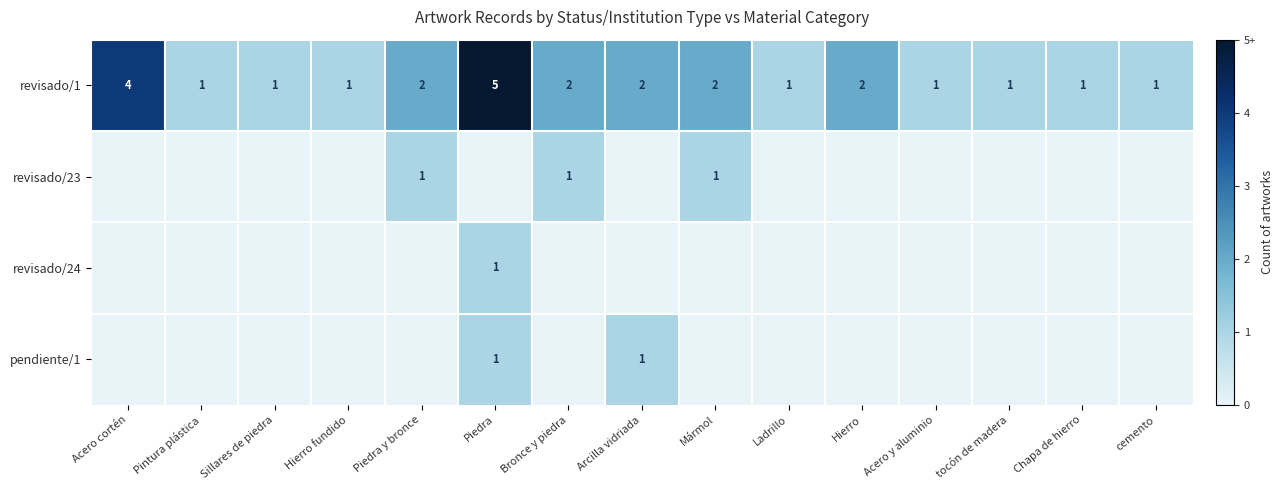

What is the sum of the revisado/1 values at Bronce y piedra and Acero cortén?

6